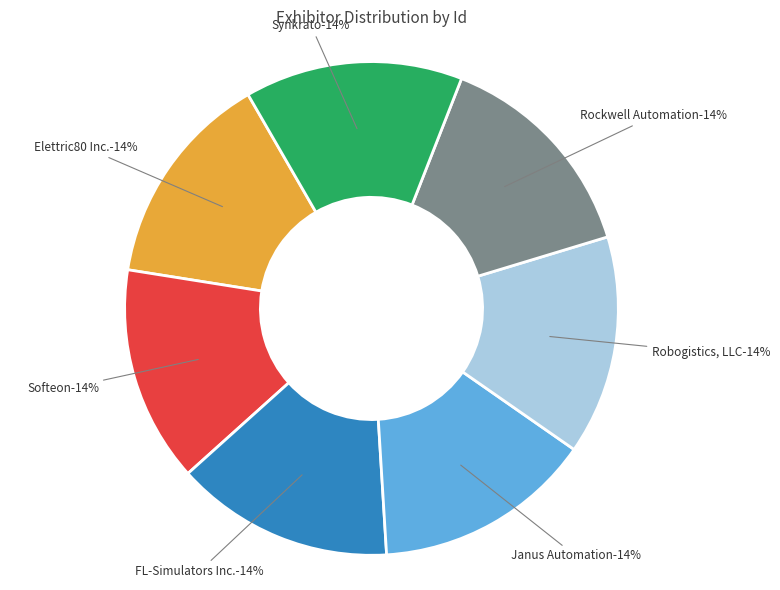

Is it true that Rockwell Automation is 9% of the pie?

False